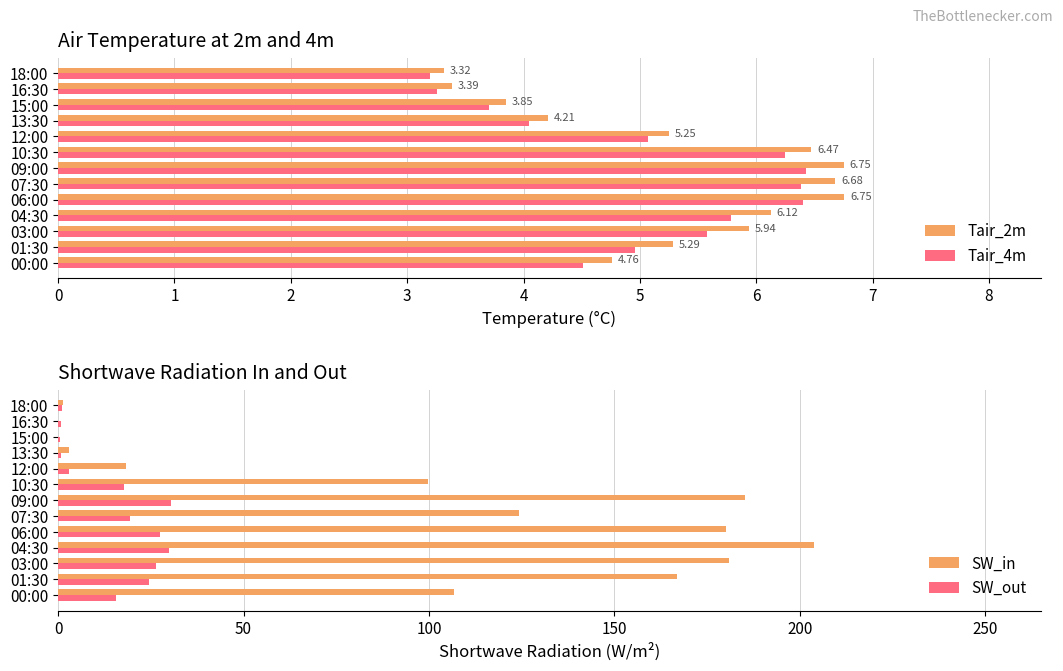

What is the sum of the Tair_4m values at 06:00 and 16:30?

9.7